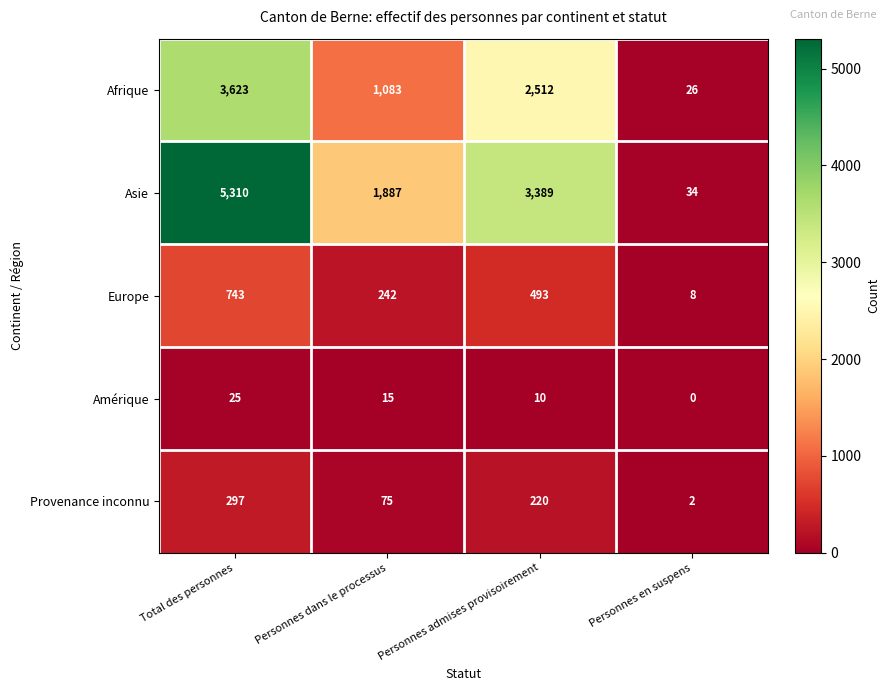

What is the sum of all Europe values?

1486